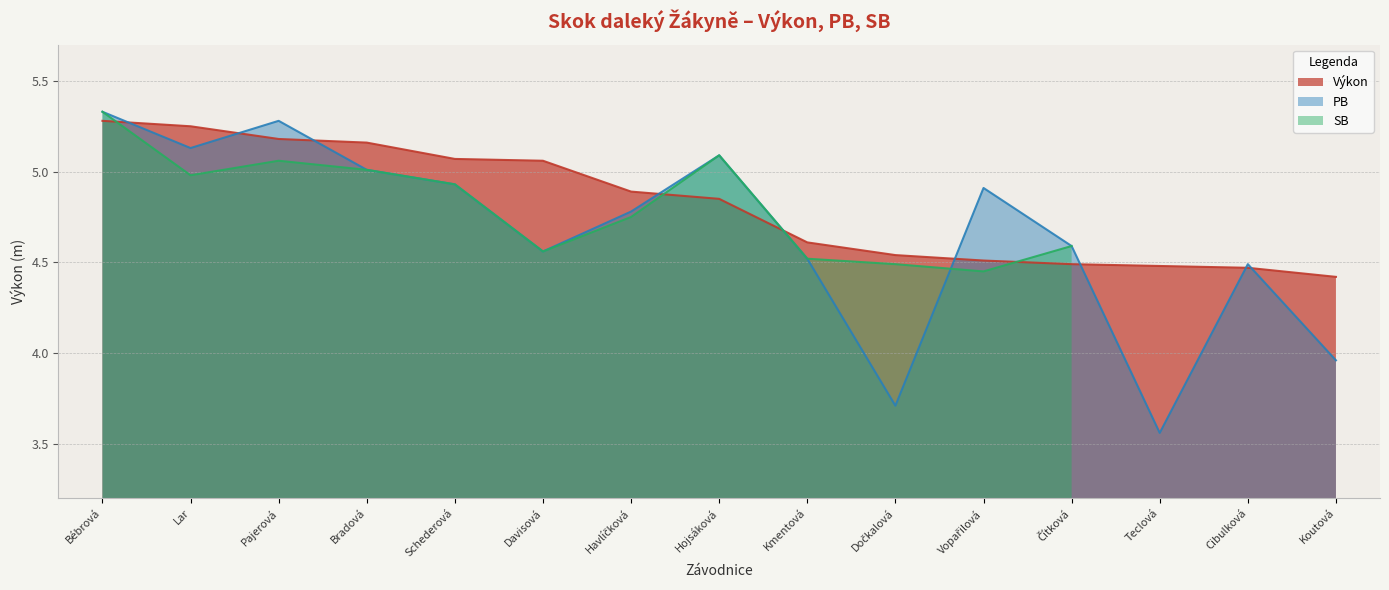

What position from the right is Vopařilová?

5